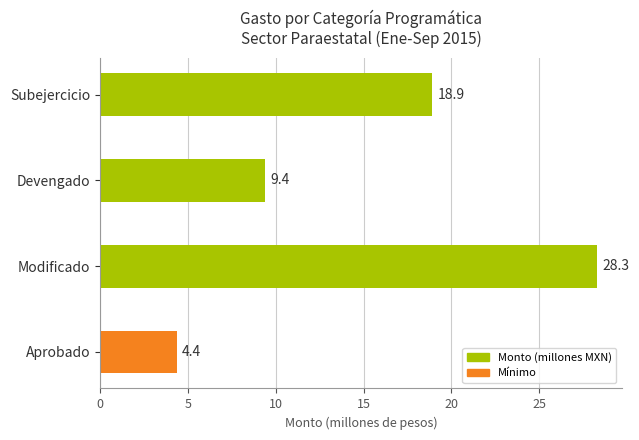

What is the average value?

15.2